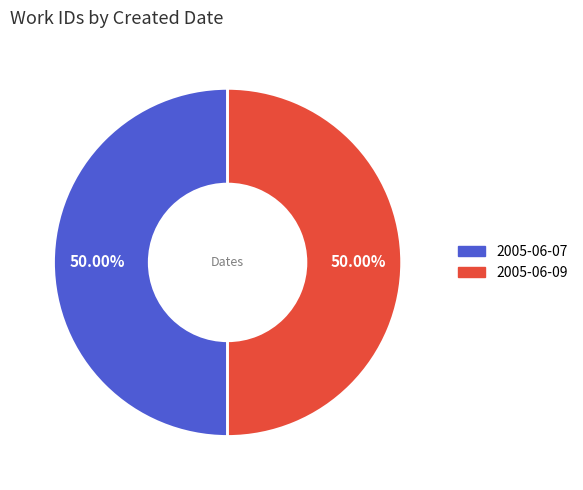

Do 2005-06-07 and 2005-06-09 together represent more than half of the pie?

Yes